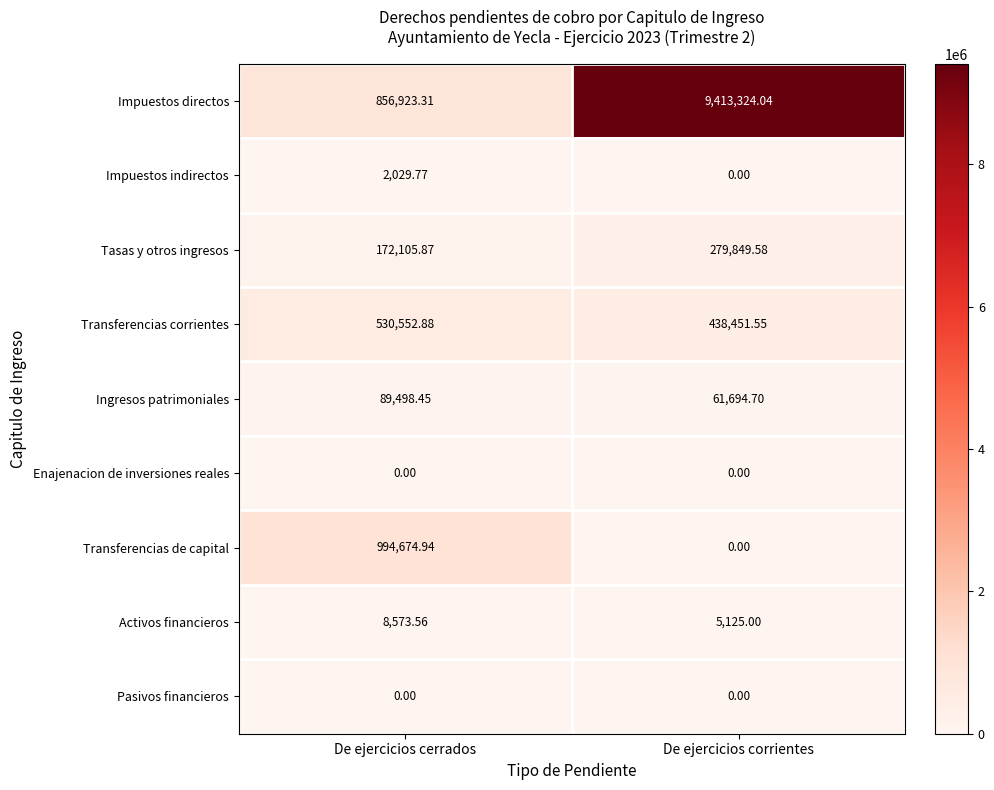

At which label does Transferencias de capital first exceed 994674?

De ejercicios cerrados